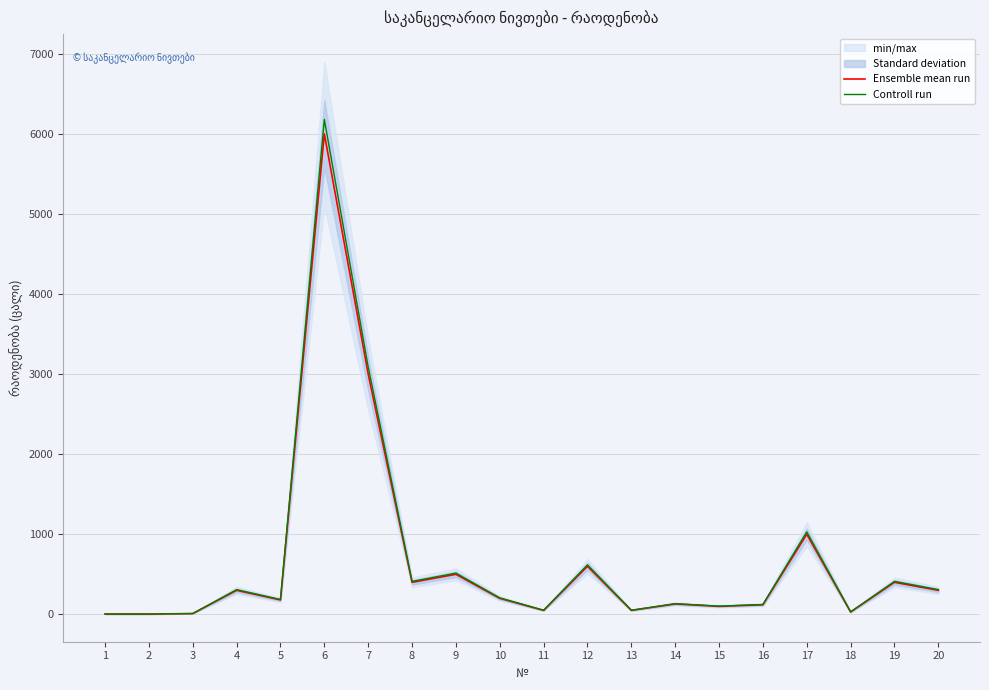

At which category does Ensemble mean run reach its first local peak?

4